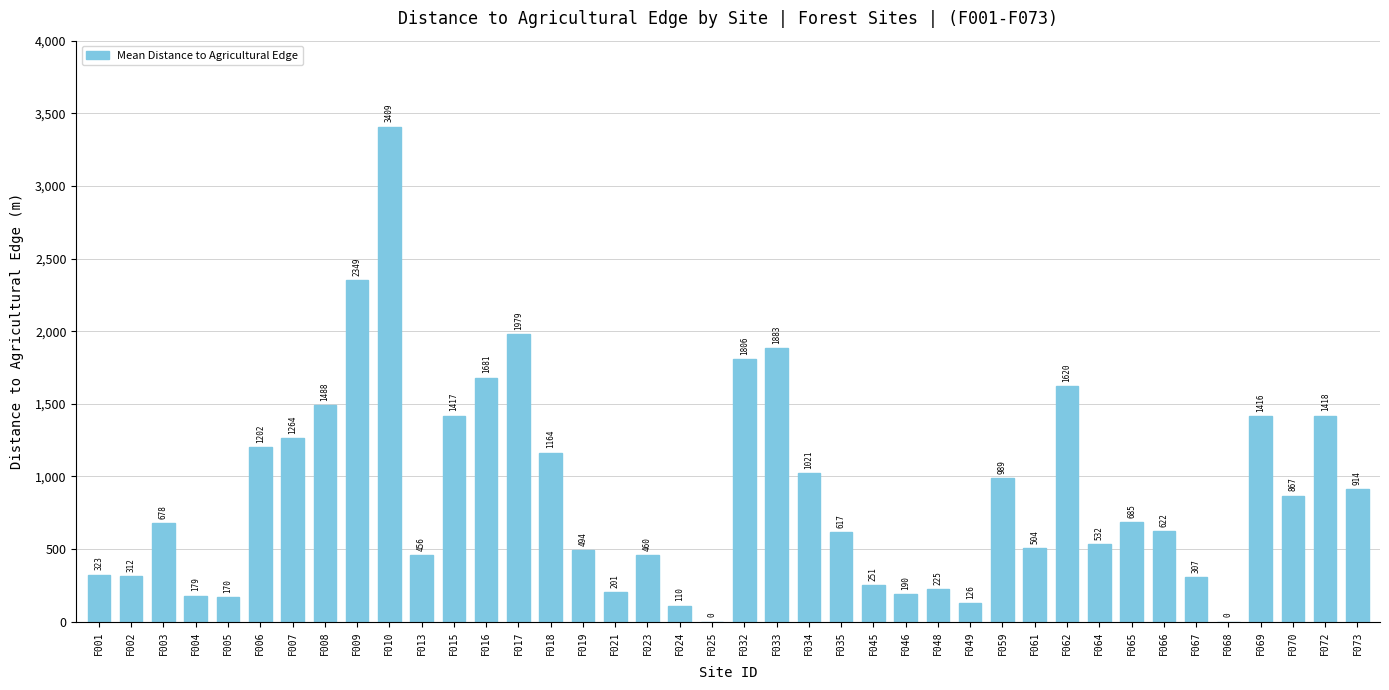

At which label does the data first exceed 677?

F003